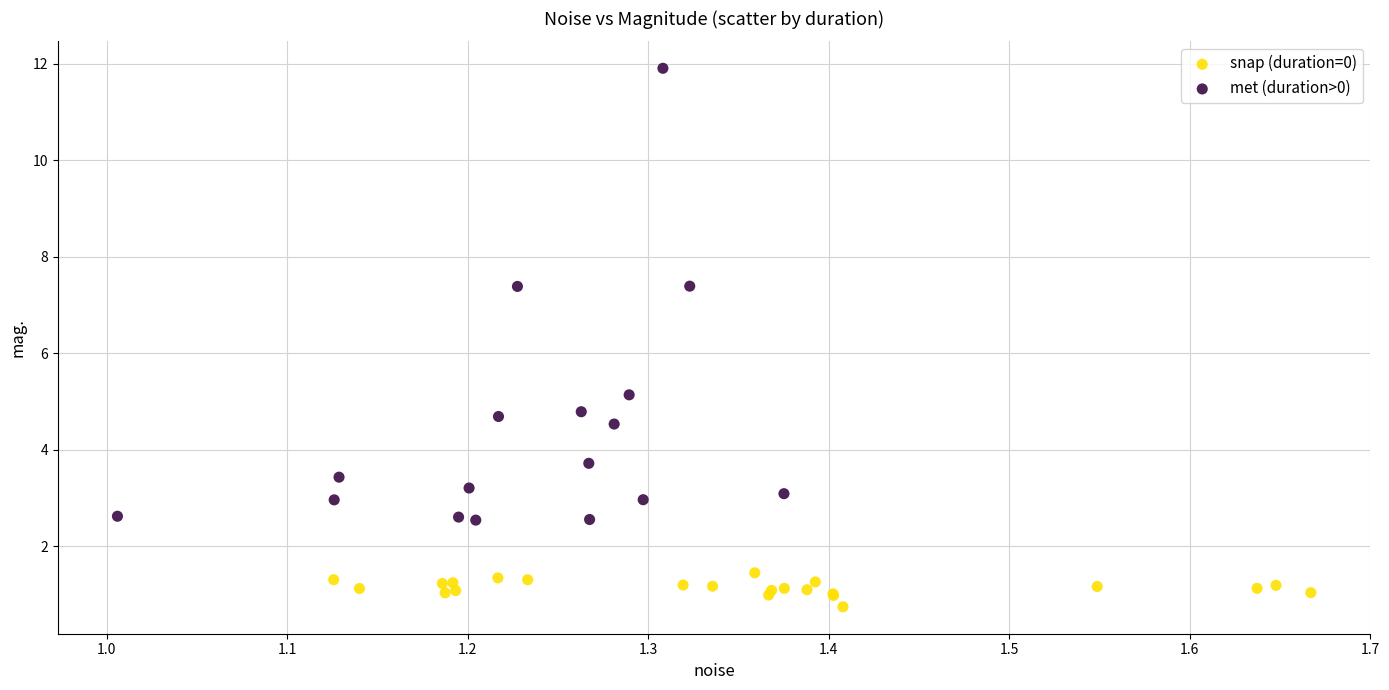

Which series contains the lowest Y value?

snap (duration=0)